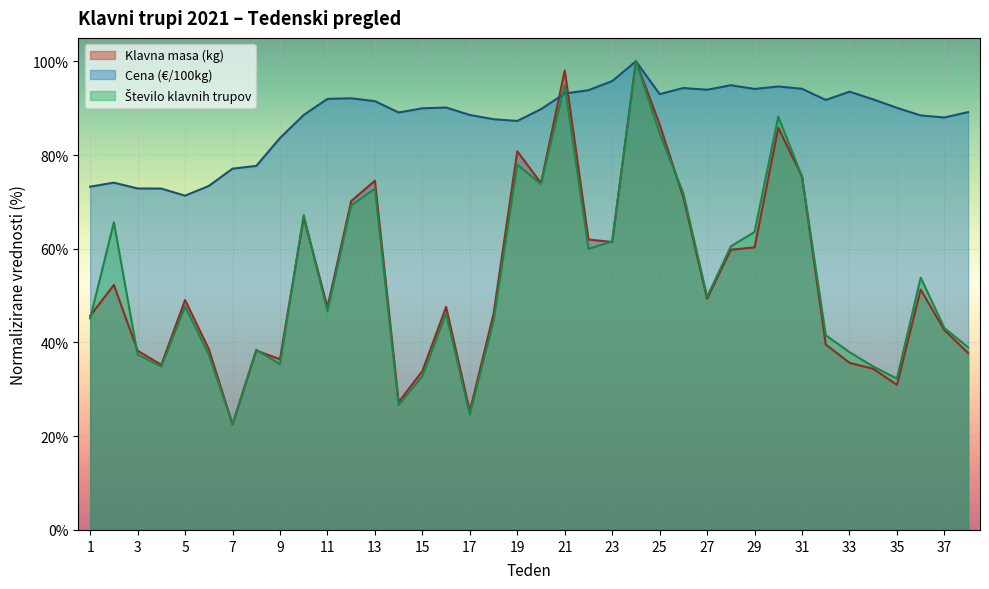

What is the sum of the Število klavnih trupov values at 2 and 11?

112.3